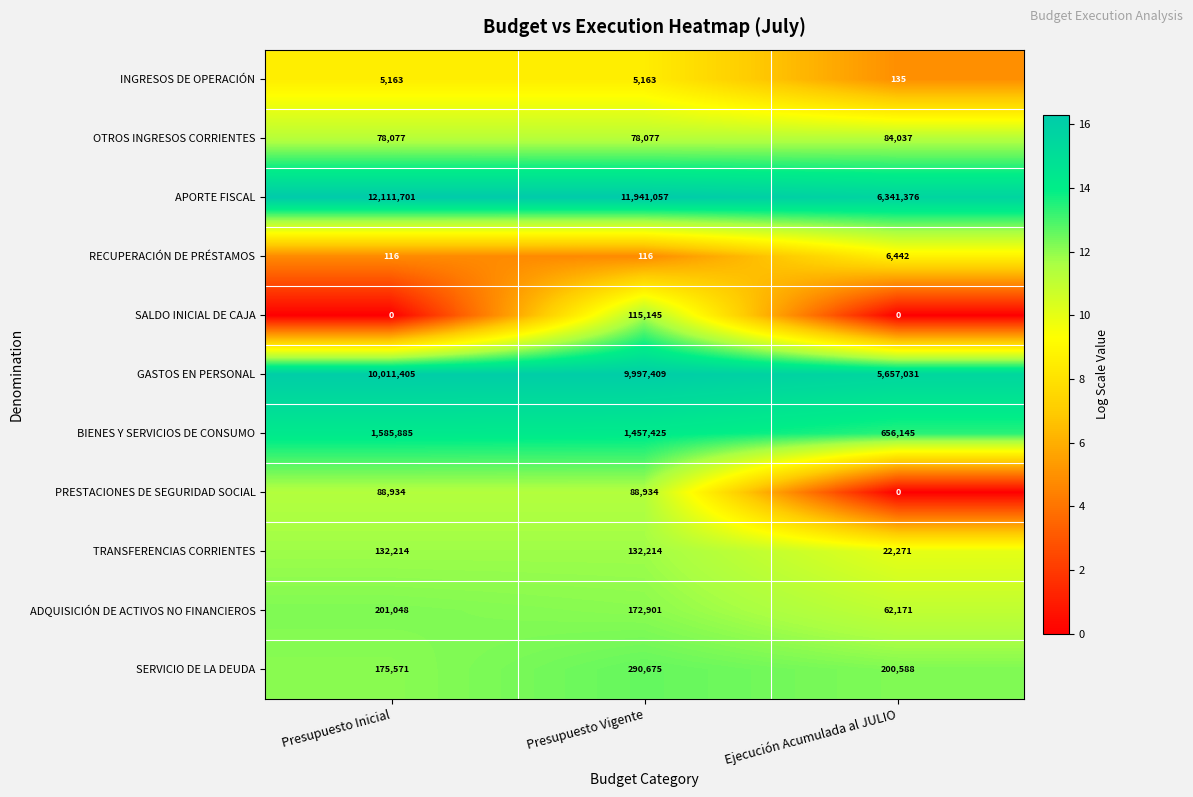

List the series in order of their peak value, highest first.

APORTE FISCAL, GASTOS EN PERSONAL, BIENES Y SERVICIOS DE CONSUMO, SERVICIO DE LA DEUDA, ADQUISICIÓN DE ACTIVOS NO FINANCIEROS, TRANSFERENCIAS CORRIENTES, SALDO INICIAL DE CAJA, PRESTACIONES DE SEGURIDAD SOCIAL, OTROS INGRESOS CORRIENTES, RECUPERACIÓN DE PRÉSTAMOS, INGRESOS DE OPERACIÓN